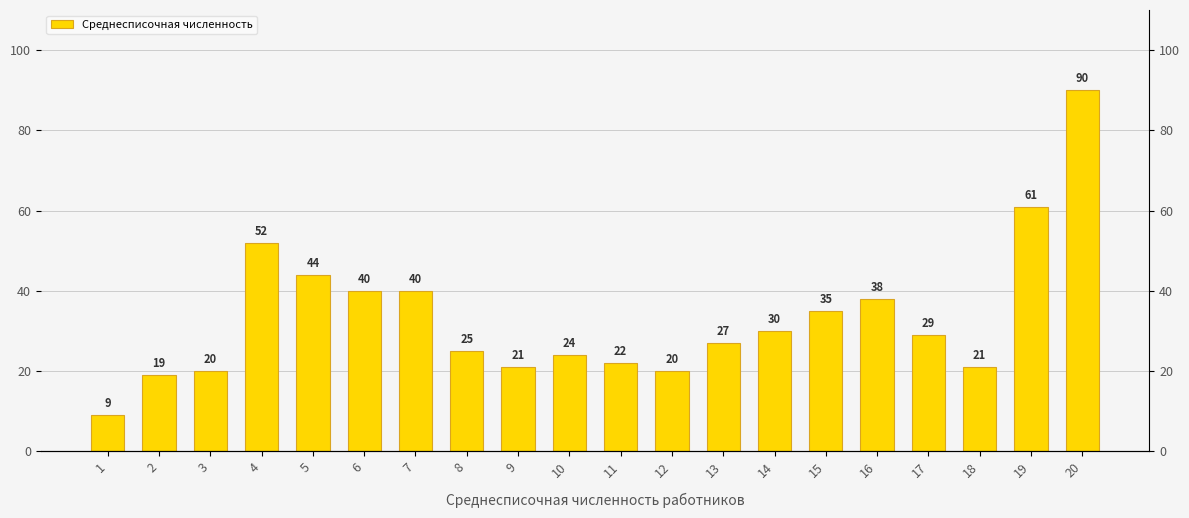

List the labels in order of value, largest first.

20, 19, 4, 5, 6, 7, 16, 15, 14, 17, 13, 8, 10, 11, 9, 18, 3, 12, 2, 1